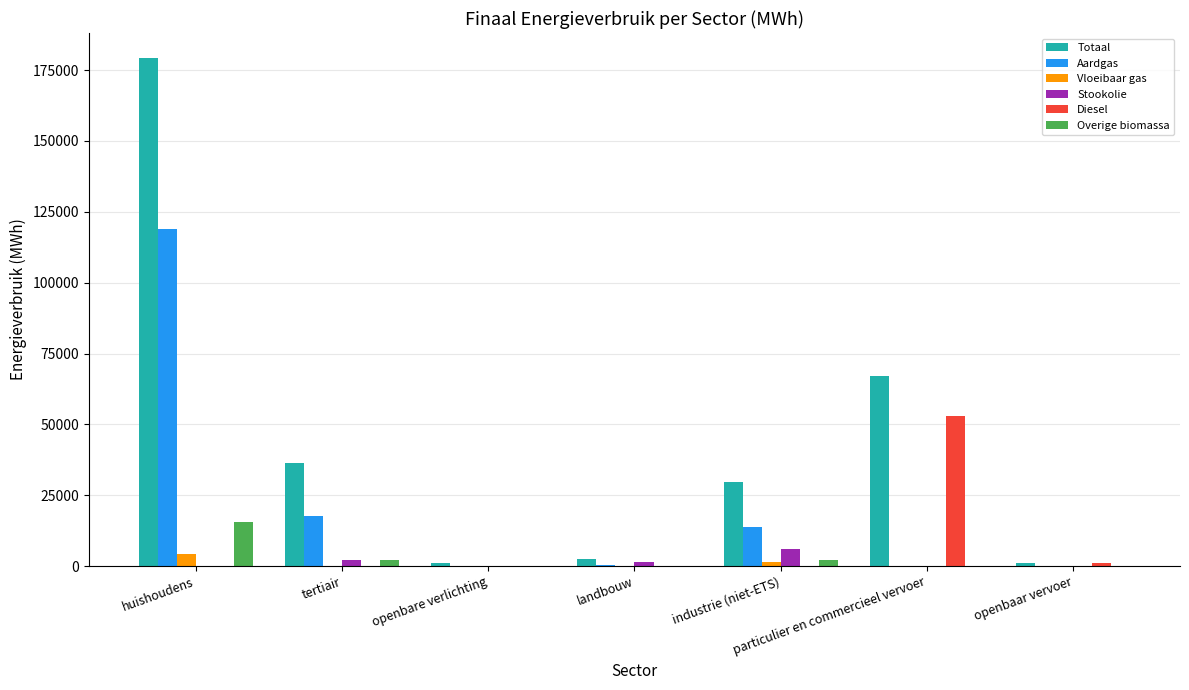

What is the greatest value displayed?

179136.0